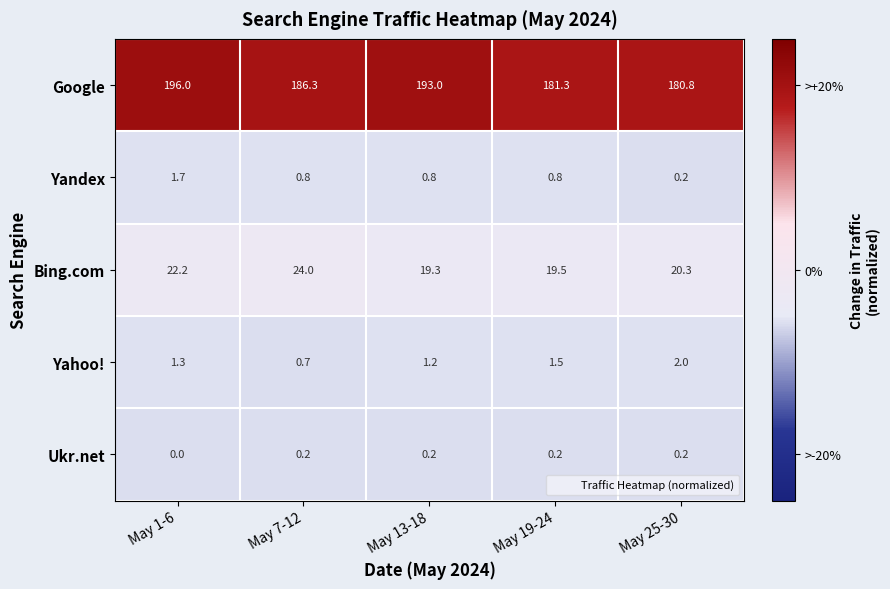

What is the spread (max minus min) of values at May 1-6?

196.0